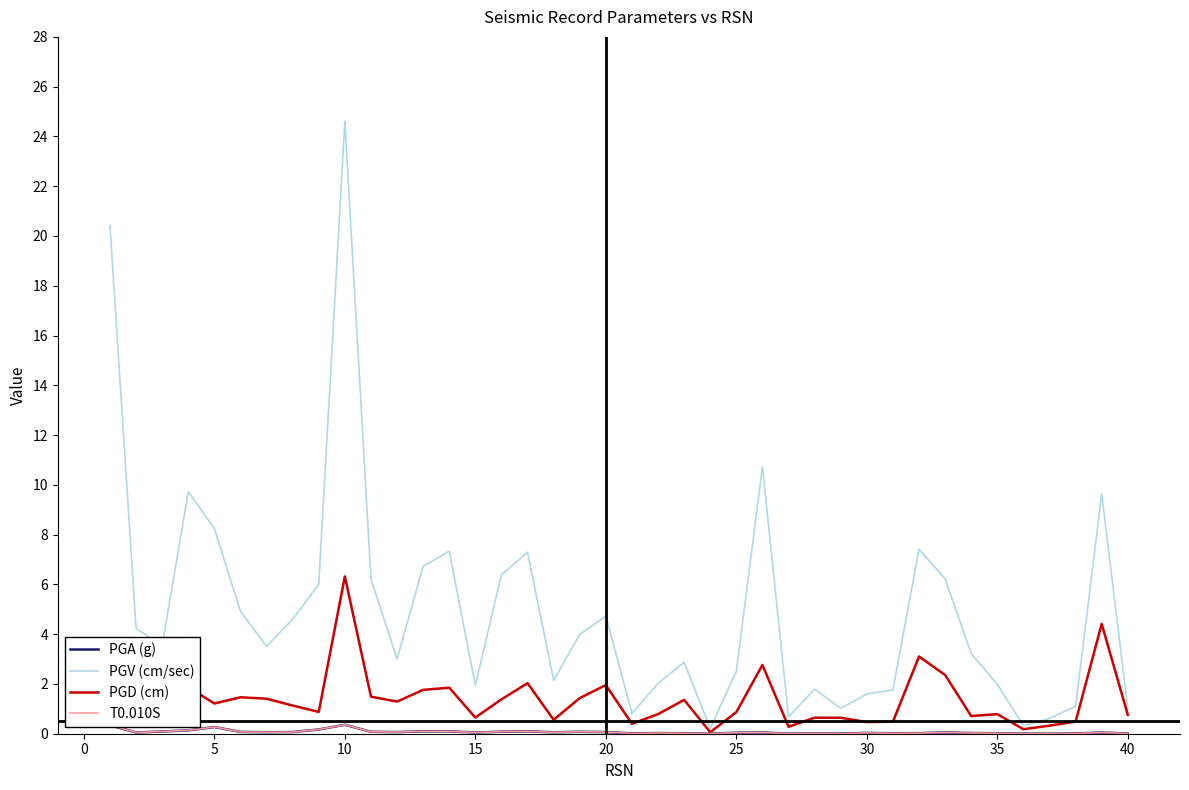

What is the greatest value displayed?

24.6